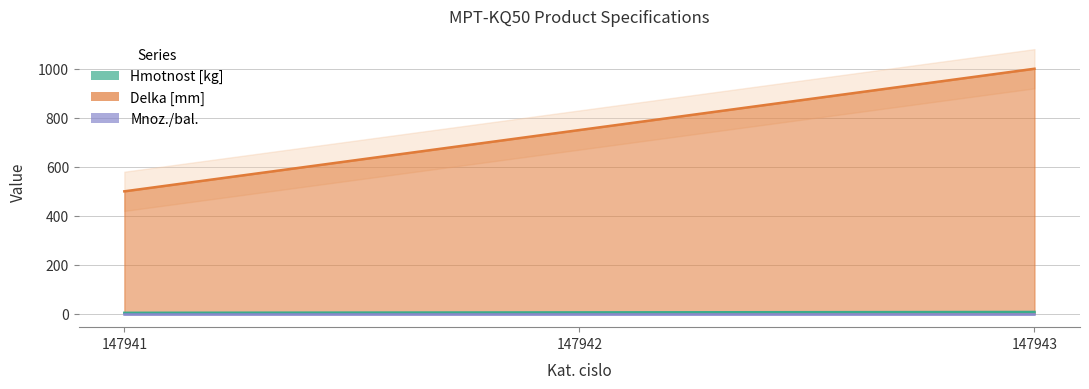

What is the spread (max minus min) of values at 147942?

743.8